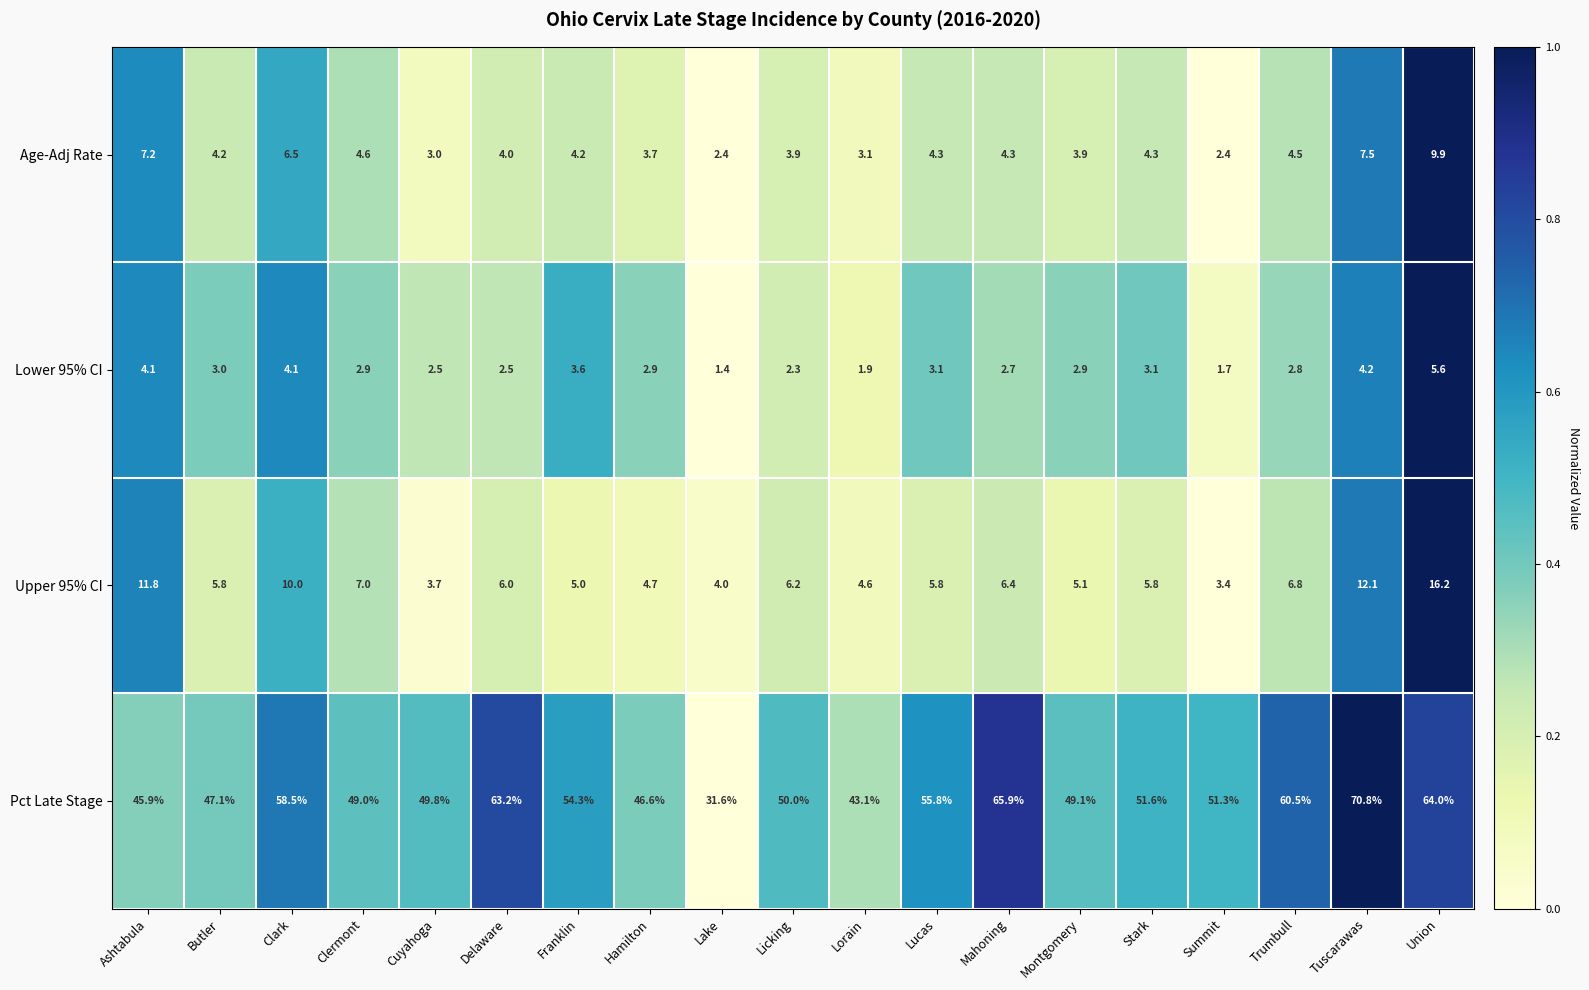

Is the value of Age-Adj Rate at Trumbull greater than the value of Lower 95% CI at Delaware?

Yes